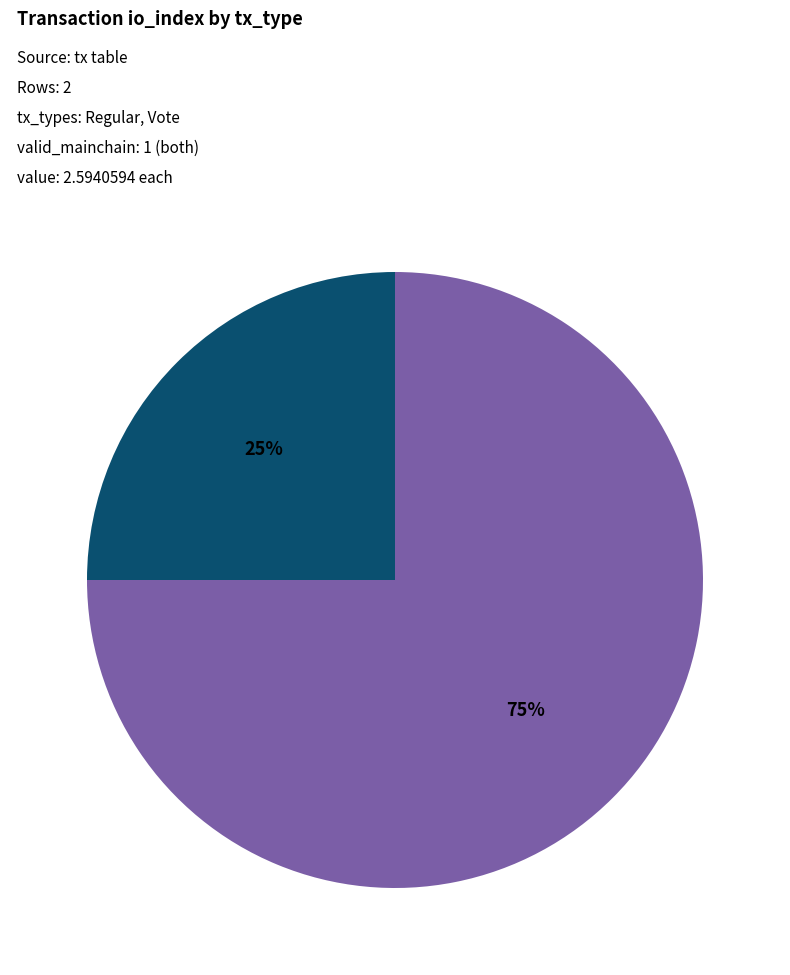

Is there any slice that represents more than half of the pie?

Yes